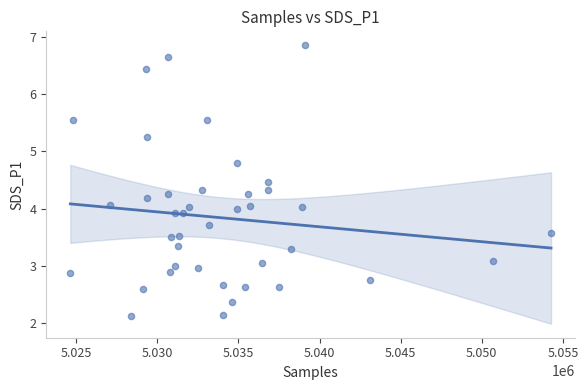

What is the range of Y values (max minus min)?

4.7